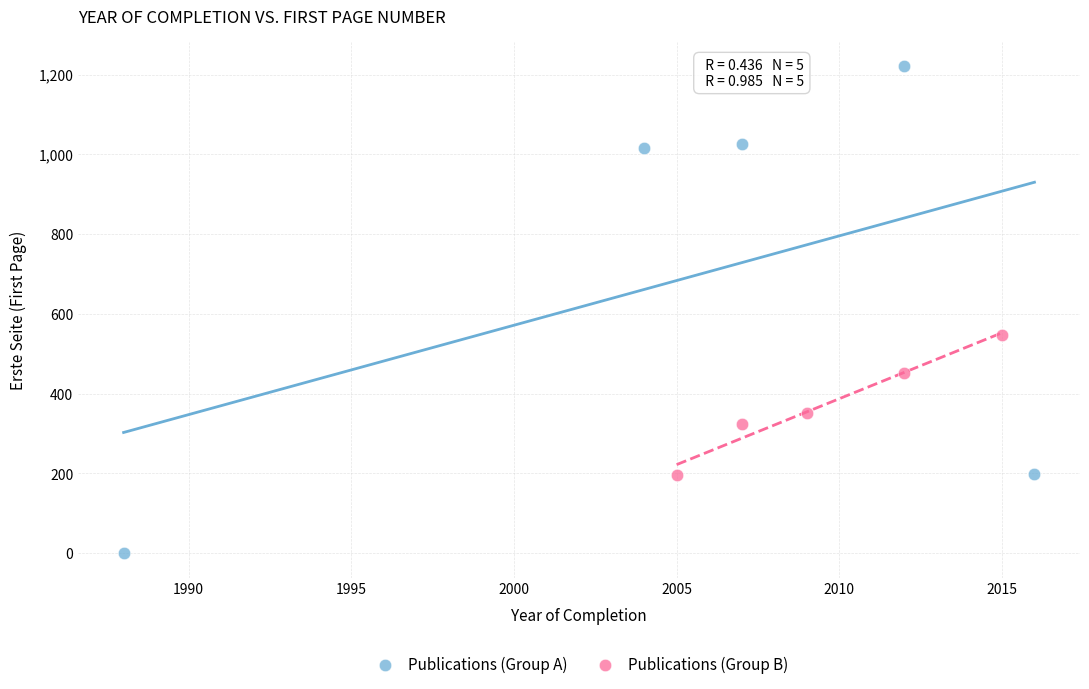

Which series contains the lowest Y value?

Publications (Group A)